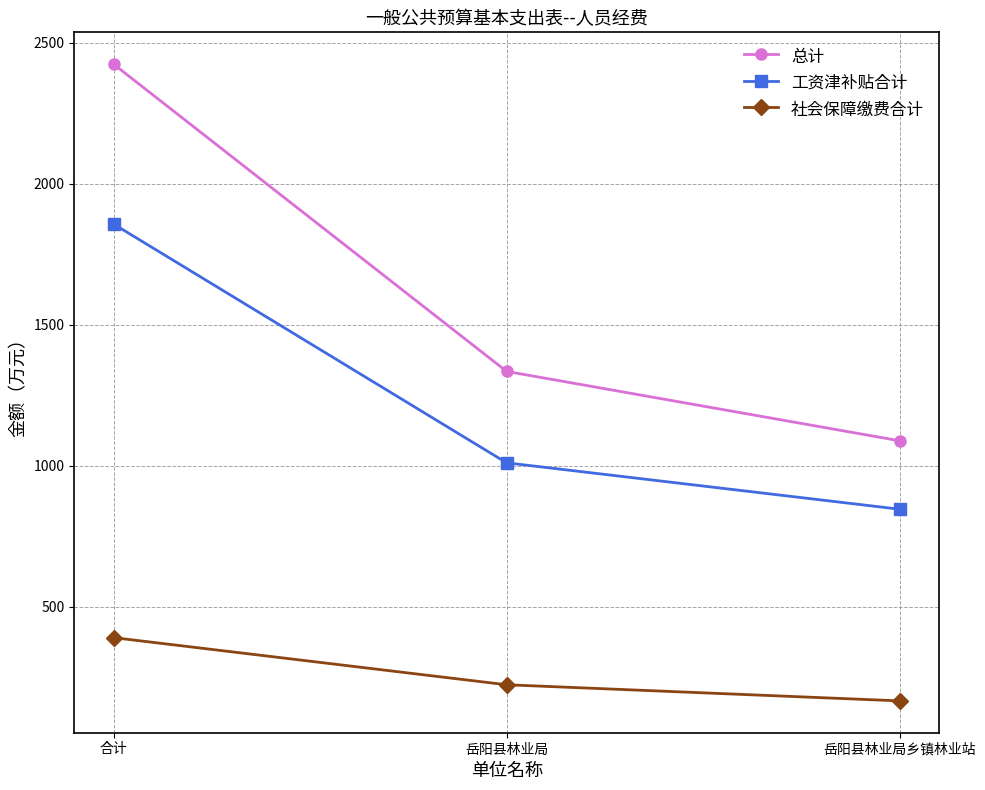

What is the total value across all series at 岳阳县林业局?

2569.4